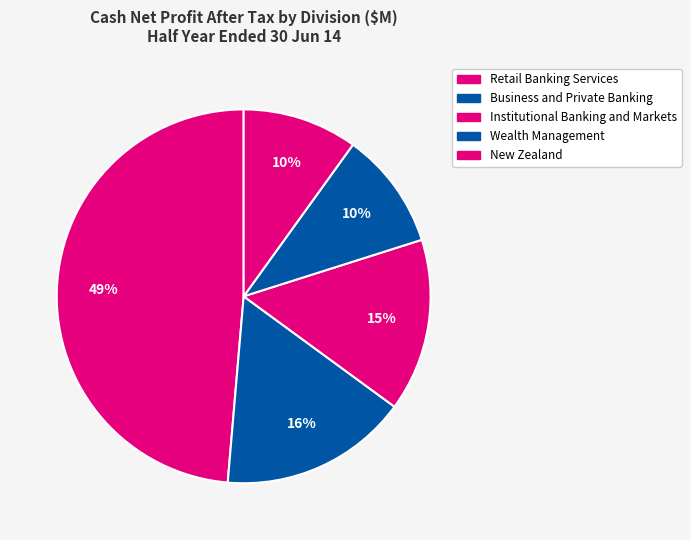

How many segments does this pie chart have?

5